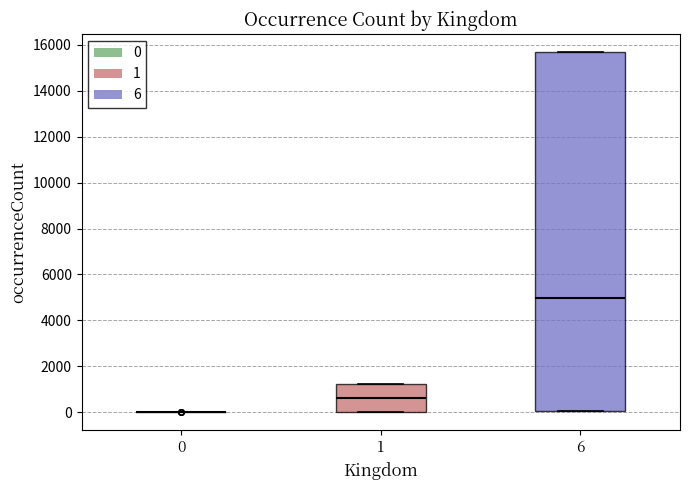

Reading left to right, read every box against the y-axis: the position of its median line, the range the box covers, and the ends of its whiskers. The values are not printed on the chart, so give them approximately, as read against the axis.

0: box collapsed to a line at 0, whiskers 0 to 0
1: median 600, box 0 to 1200, whiskers 0 to 1200
6: median 5000, box 0 to 15600, whiskers 0 to 15600